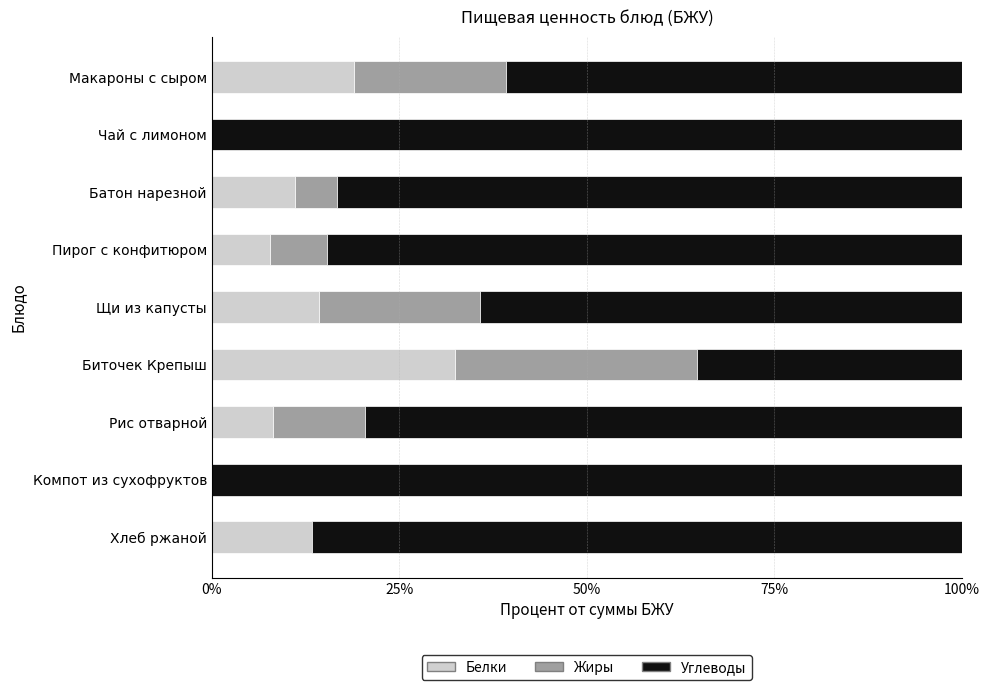

What are all the series names shown in the legend?

Белки, Жиры, Углеводы